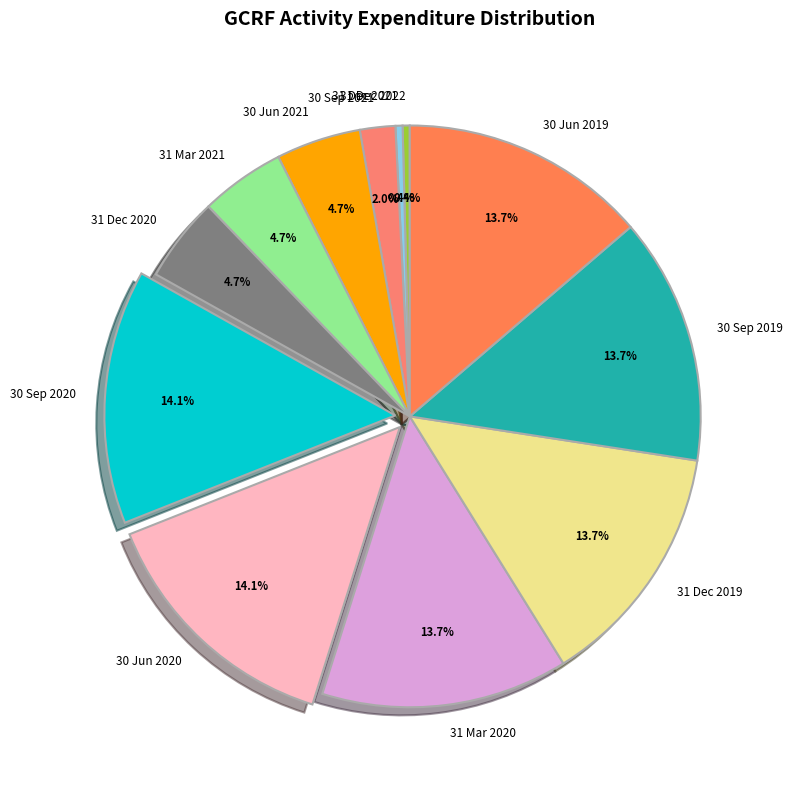

Which has a higher value, 31 Mar 2021 or 30 Sep 2021?

31 Mar 2021